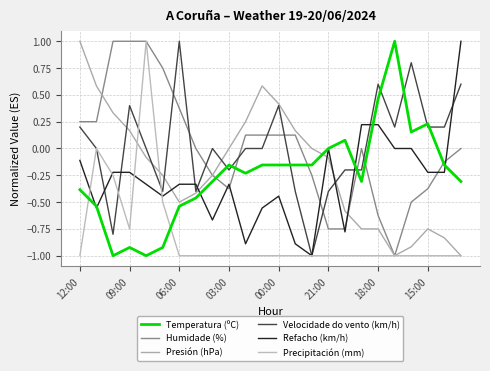

Is this an area chart (filled region under the line)?

No